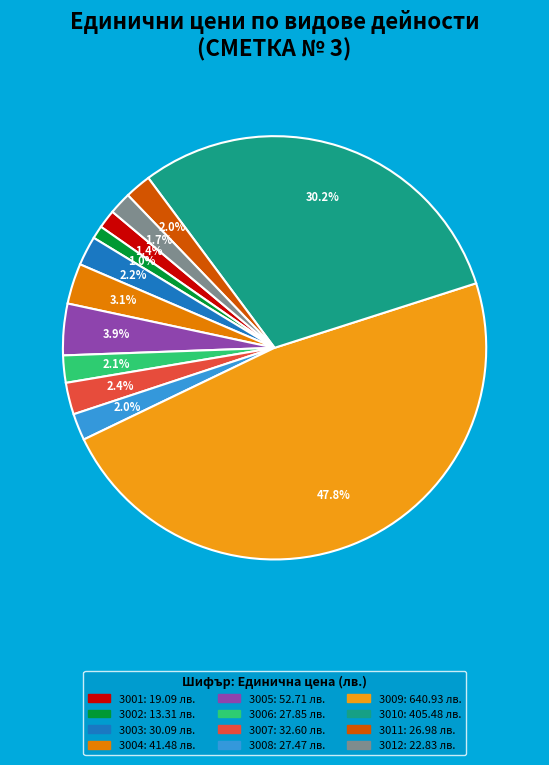

Combined, what portion of the pie is 3011 and 3002?

3.0%